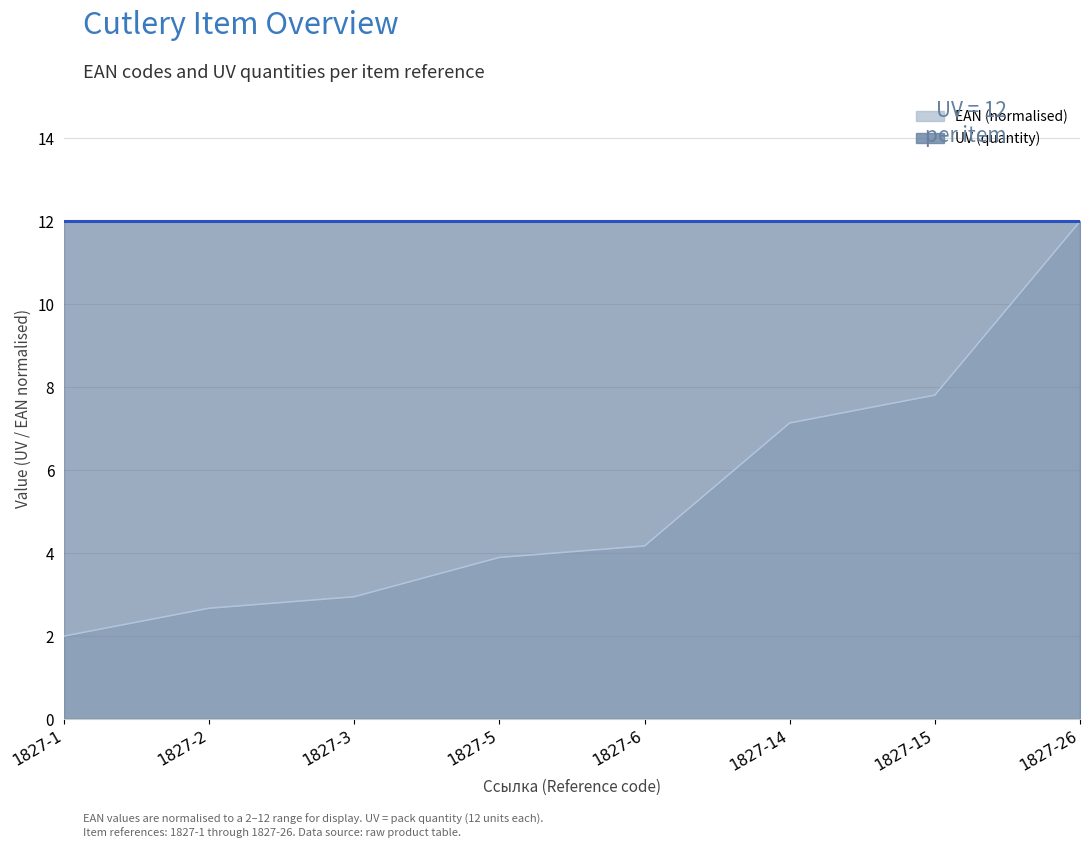

Reading left to right, extract all data points from this chart.

2.0	2.7	2.9	3.9	4.2	7.1	7.8	12.0